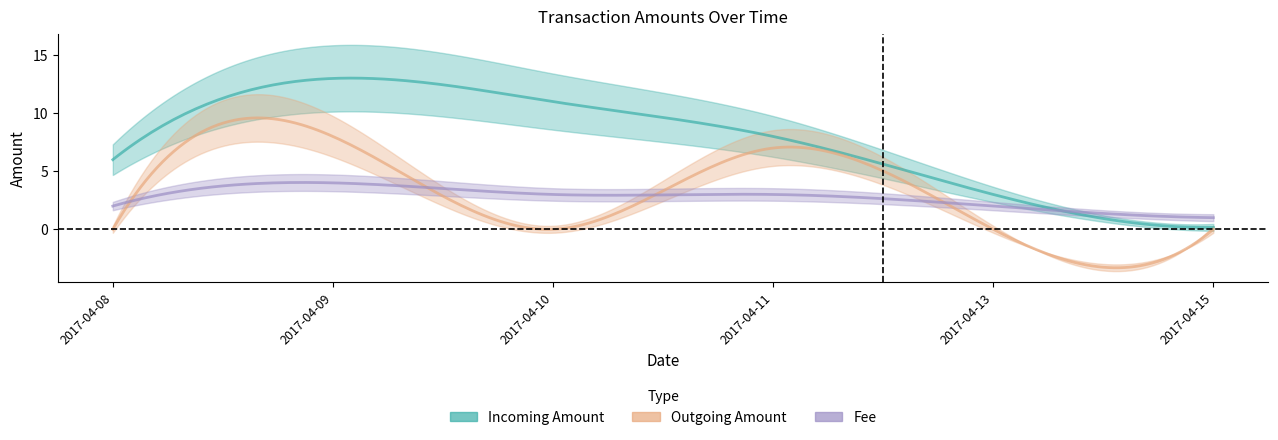

How many lines are shown in the chart?

3